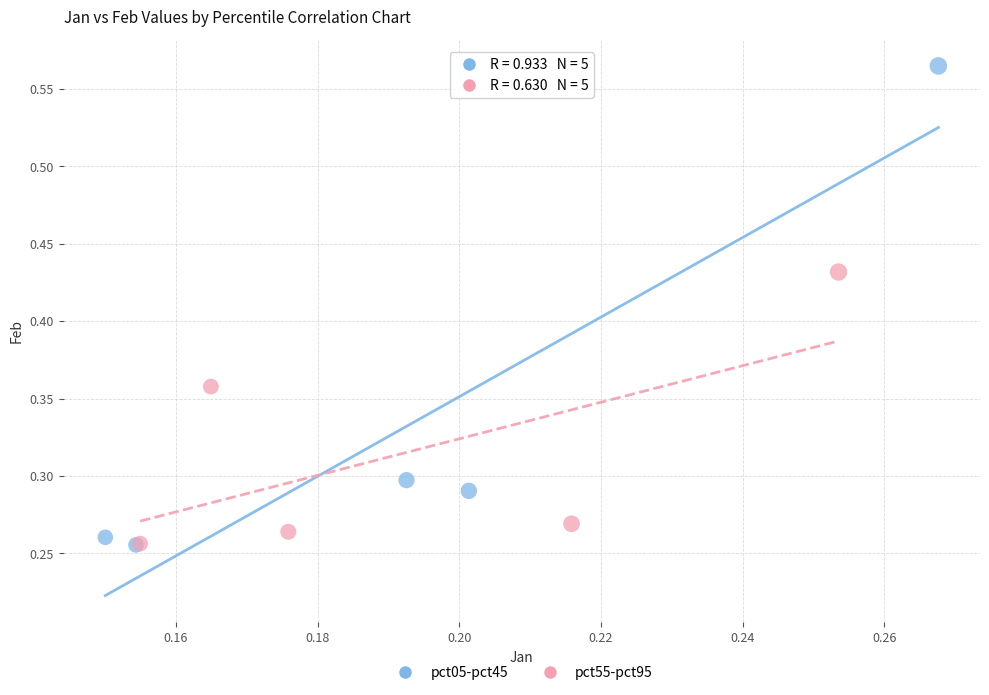

Which series reaches the maximum Y coordinate?

pct05-pct45